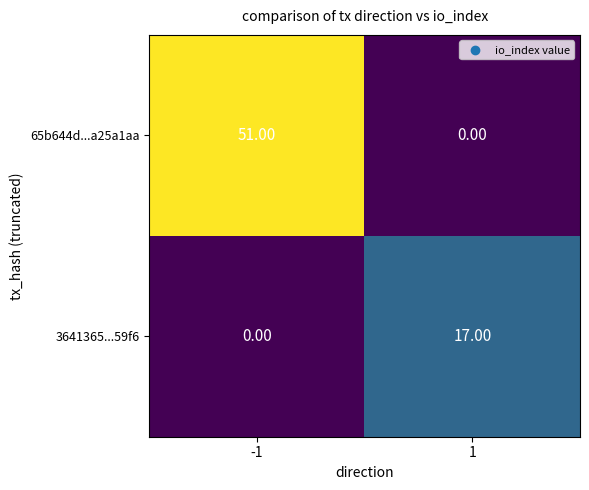

What is the difference between the 65b644d...a25a1aa values at 1 and -1?

51